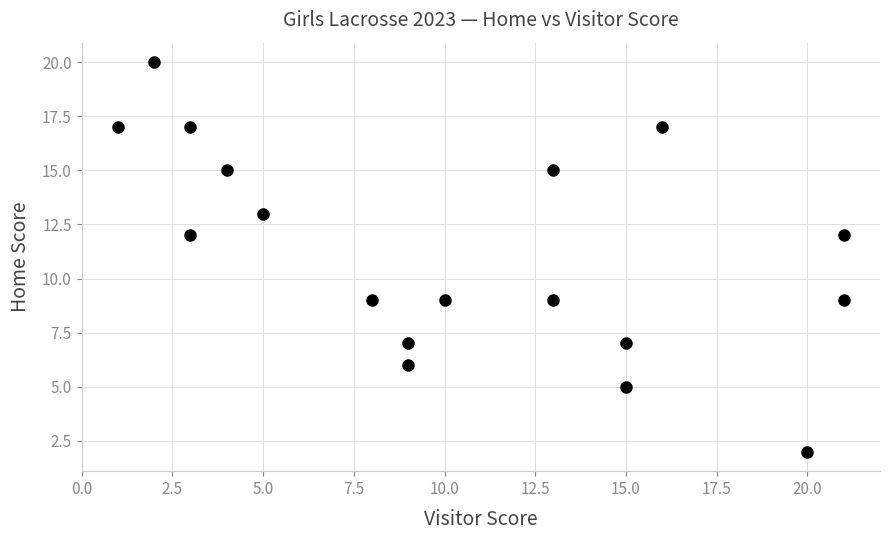

What is the range of X values (max minus min)?

20